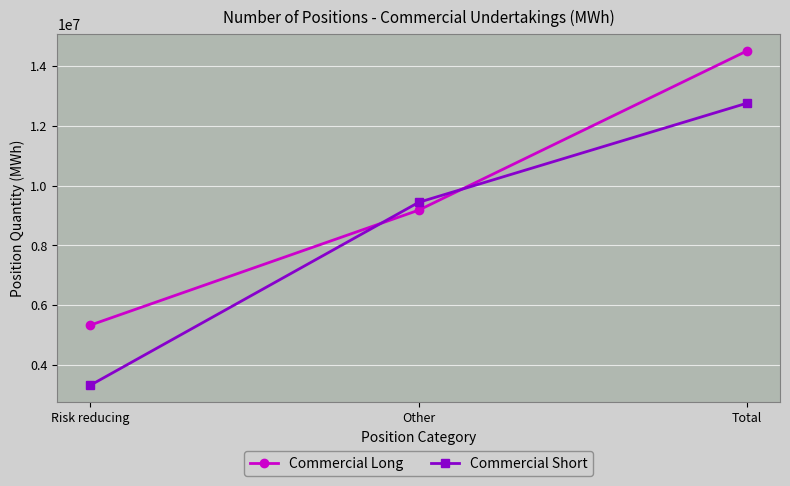

Is the value of Commercial Short at Other greater than the value of Commercial Long at Other?

Yes